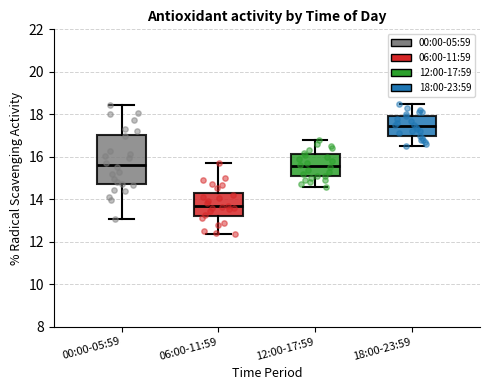

Where does the lower whisker of the box for 00:00-05:59 end on the y-axis? The values are not printed on the chart, so give them approximately, as read against the axis.

13.0